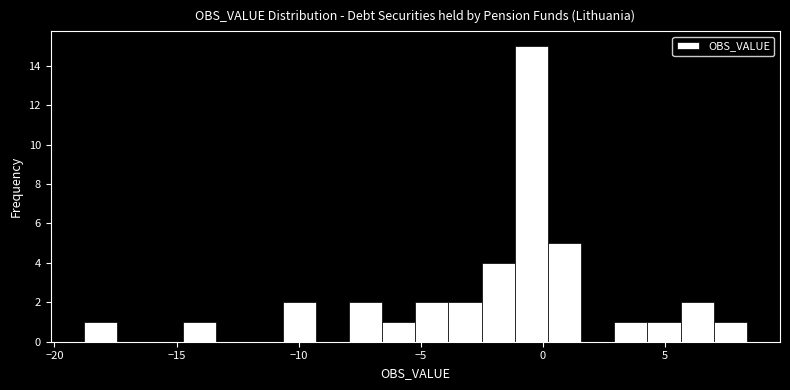

Read against the x-axis, roughly where is the centre of the tallest bar?

-0.5